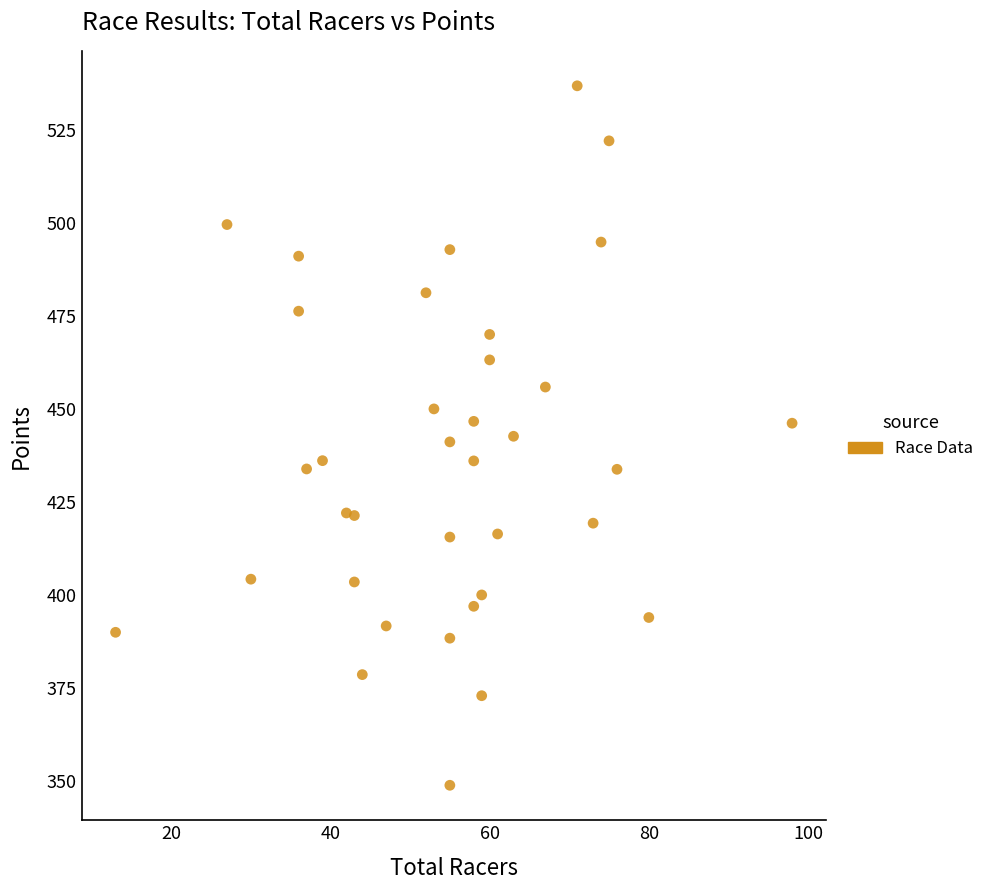

What is the range of X values (max minus min)?

85.0